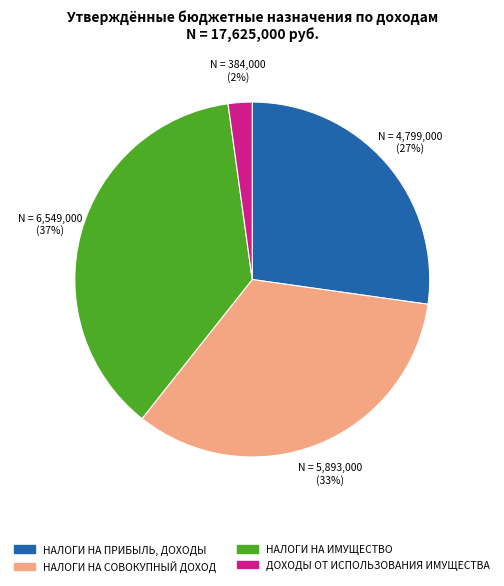

To the nearest percent, what portion does НАЛОГИ НА СОВОКУПНЫЙ ДОХОД represent?

33%